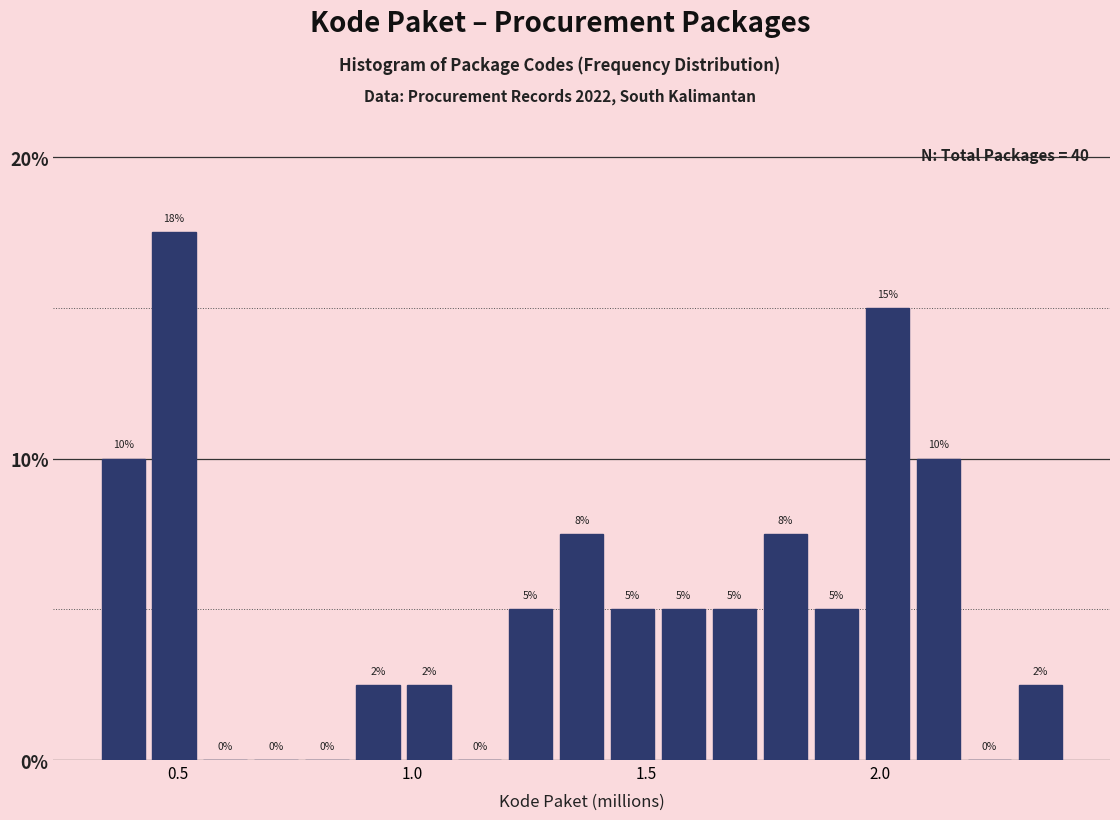

Read against the x-axis, roughly where is the centre of the tallest bar?

0.50